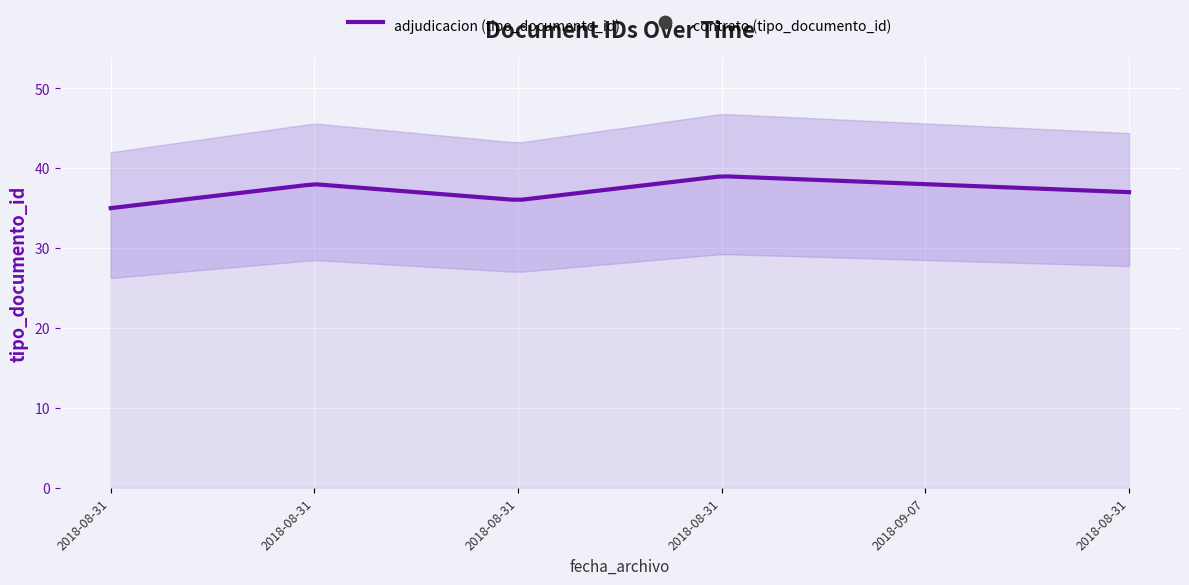

What is the change in value from 2018-08-31 to 2018-08-31?

-2